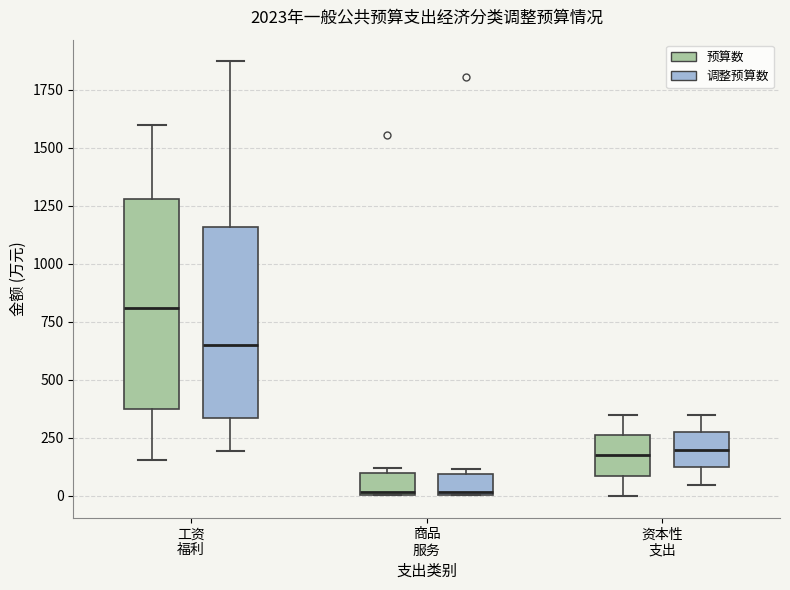

Where does the median line of the box for 工资 福利 (预算数) sit on the y-axis? The values are not printed on the chart, so give them approximately, as read against the axis.

800